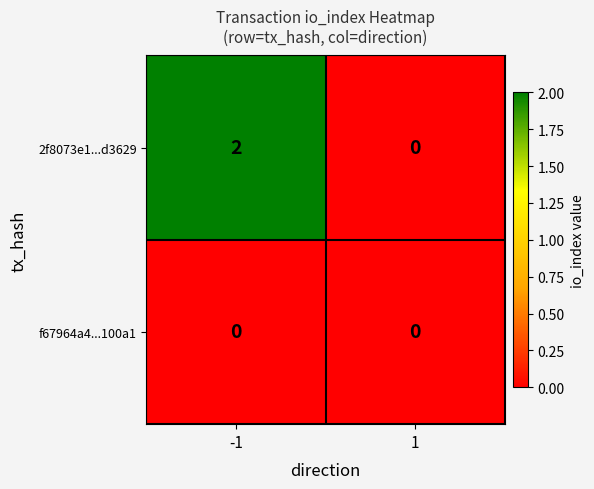

Which series has the largest total across all categories?

2f8073e1...d3629